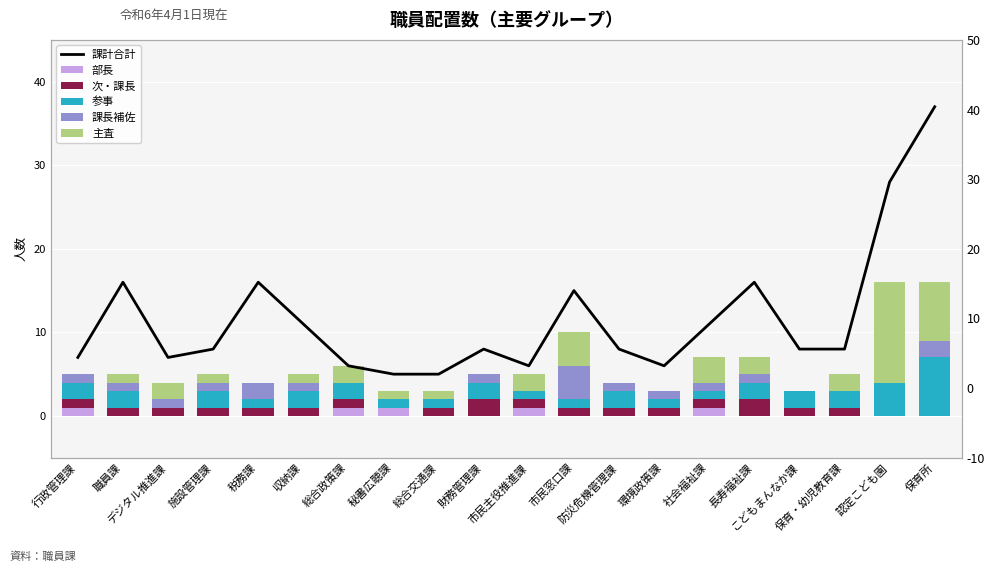

At which category does the chart reach its peak across all series?

保育所